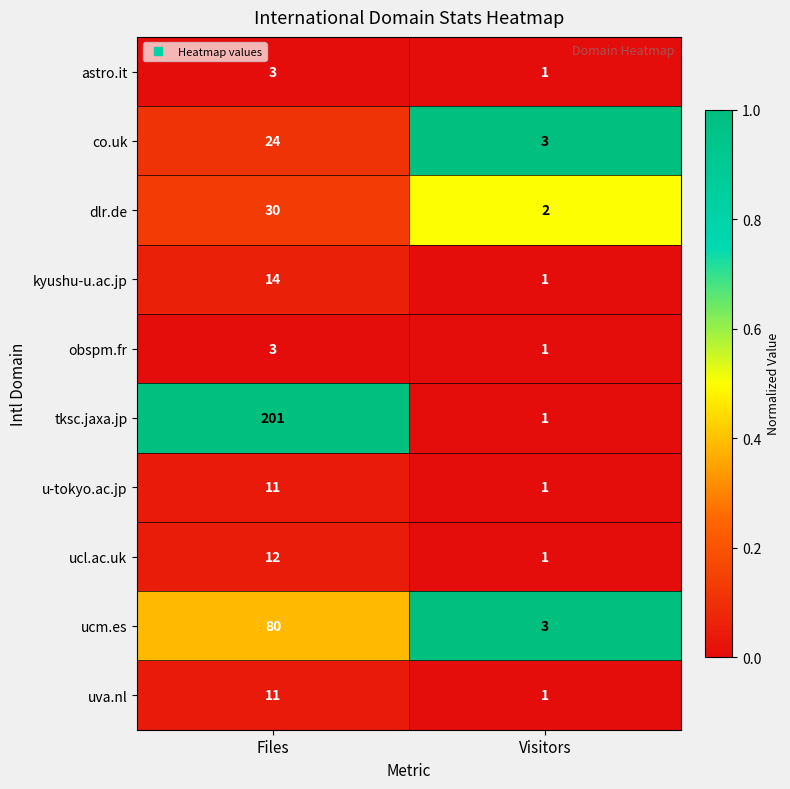

Between Files and Visitors, which series saw the biggest shift?

tksc.jaxa.jp